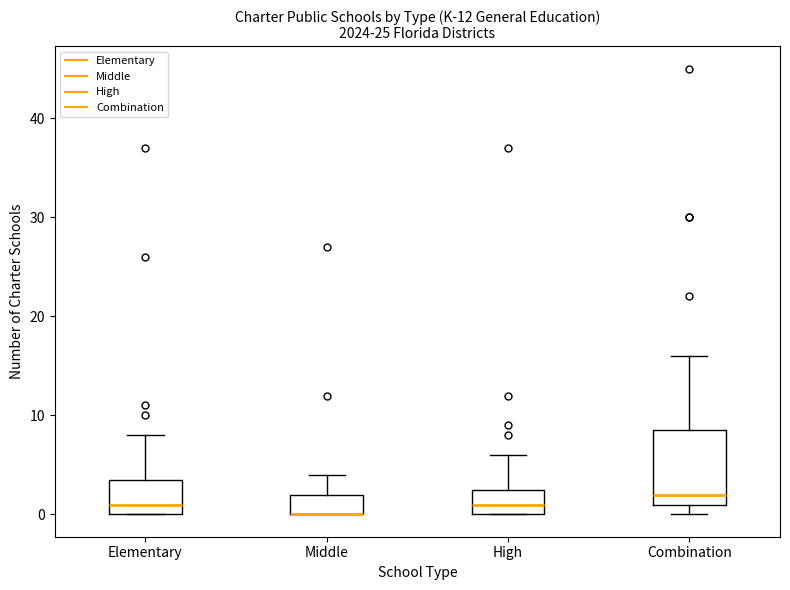

Reading left to right, transcribe this box plot: for each box, give where its median line is, the range the box spans, and where its two whiskers end, as read against the y-axis. The values are not printed on the chart, so give them approximately, as read against the axis.

Elementary: median 1, box 0 to 4, whiskers 0 to 8
Middle: median 0 (drawn on the box's lower edge), box 0 to 2, whiskers 0 to 4
High: median 1, box 0 to 3, whiskers 0 to 6
Combination: median 2, box 1 to 9, whiskers 0 to 16